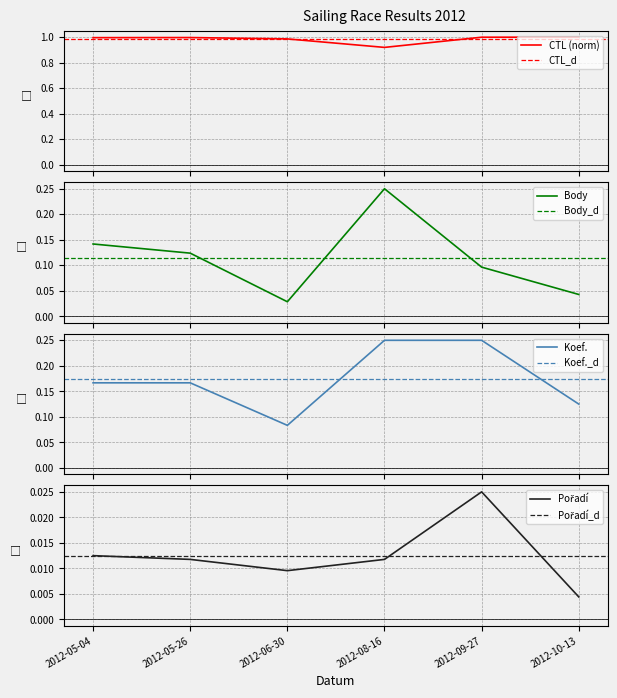

True or false: Koef. and Pořadí intersect in this chart.

False